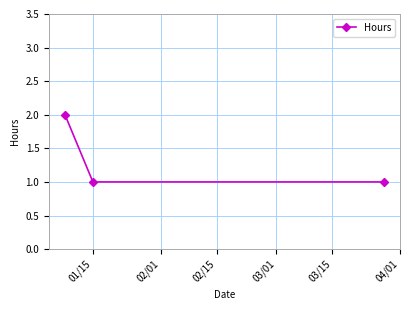

Count the number of data series in this chart.

1